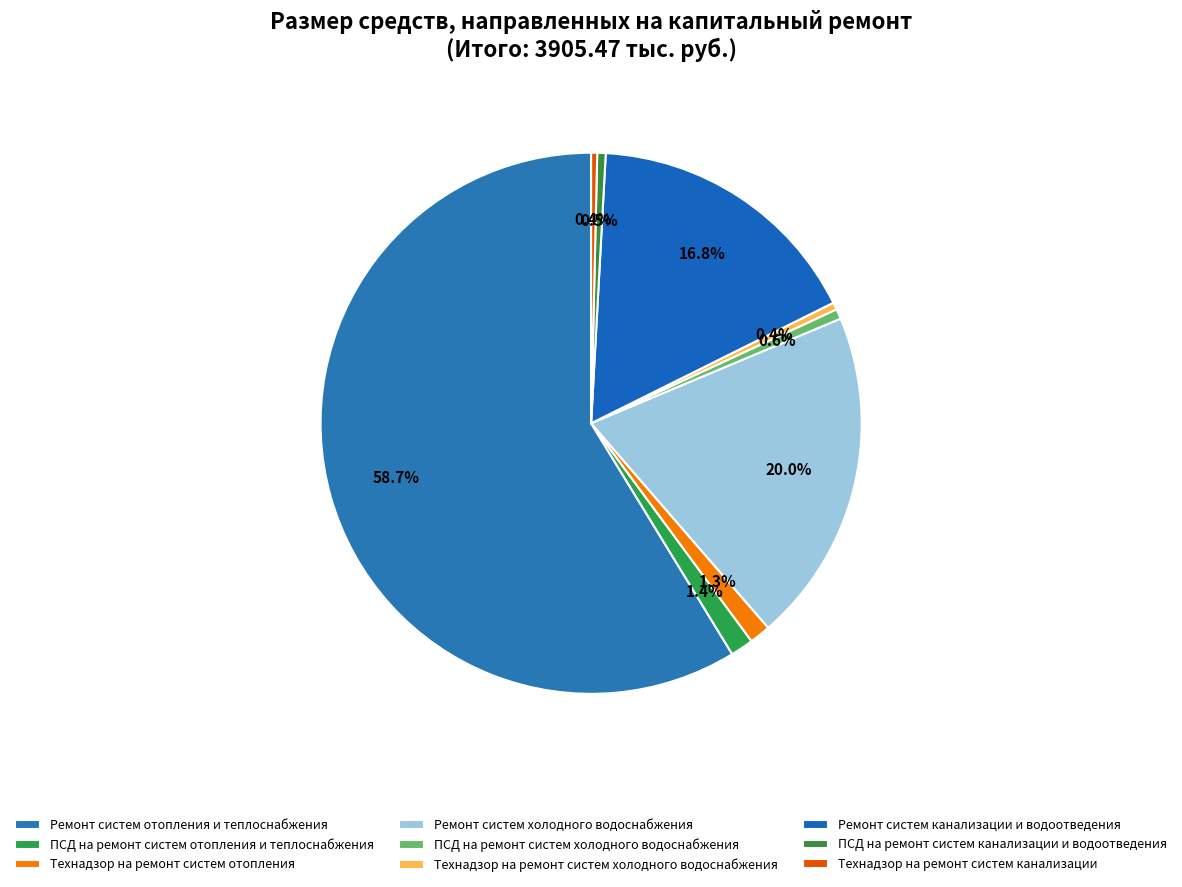

The Технадзор на ремонт систем отопления slice represents 1% of the pie. True or false?

True